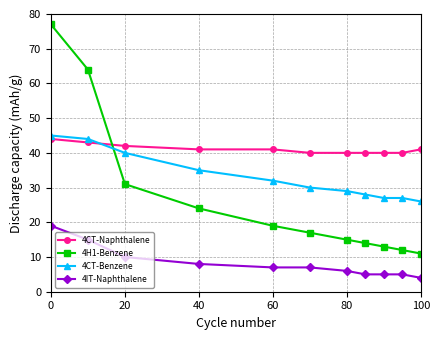

Which series has the largest total across all categories?

4CT-Naphthalene